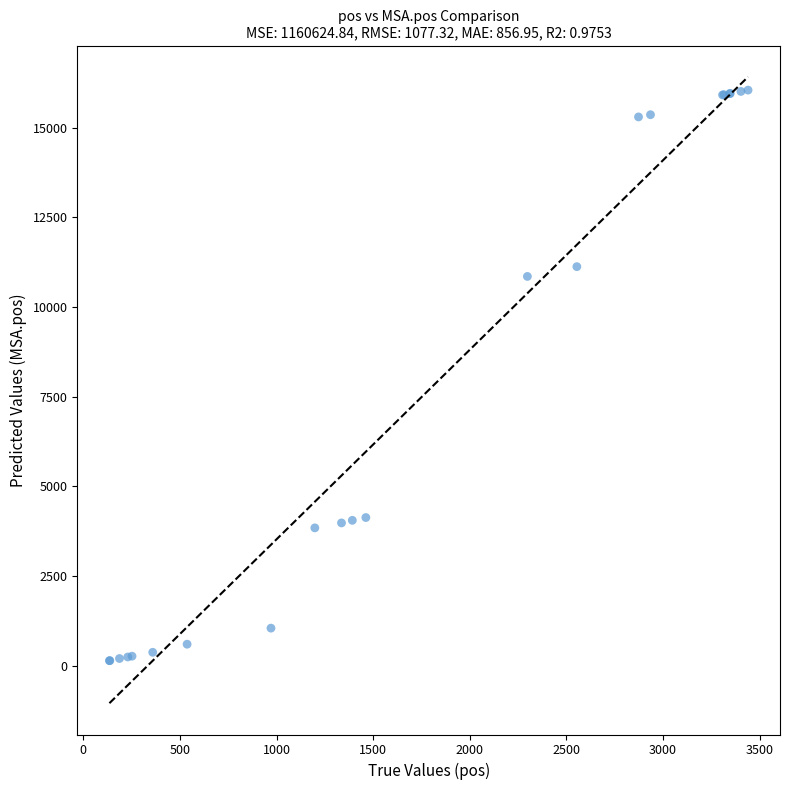

What Y value in the scatter plot is closest to 8095?

10856